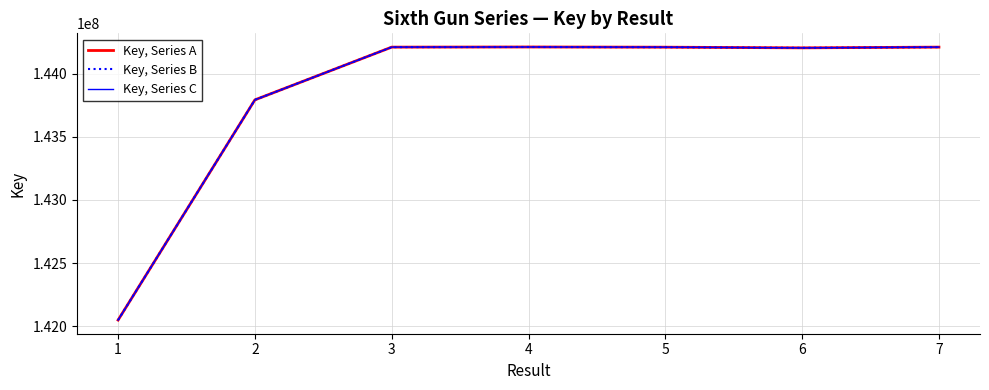

True or false: Key, Series B has a value of 242837340 at 5.

False